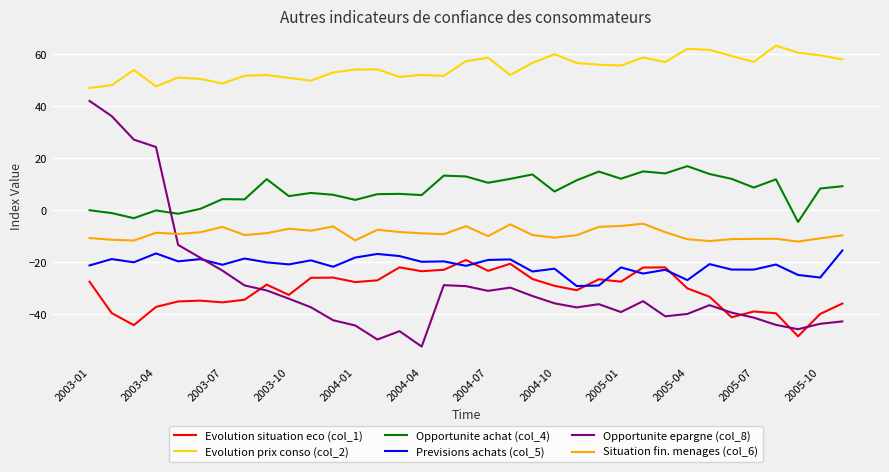

Which series has the largest total across all categories?

Evolution prix conso (col_2)